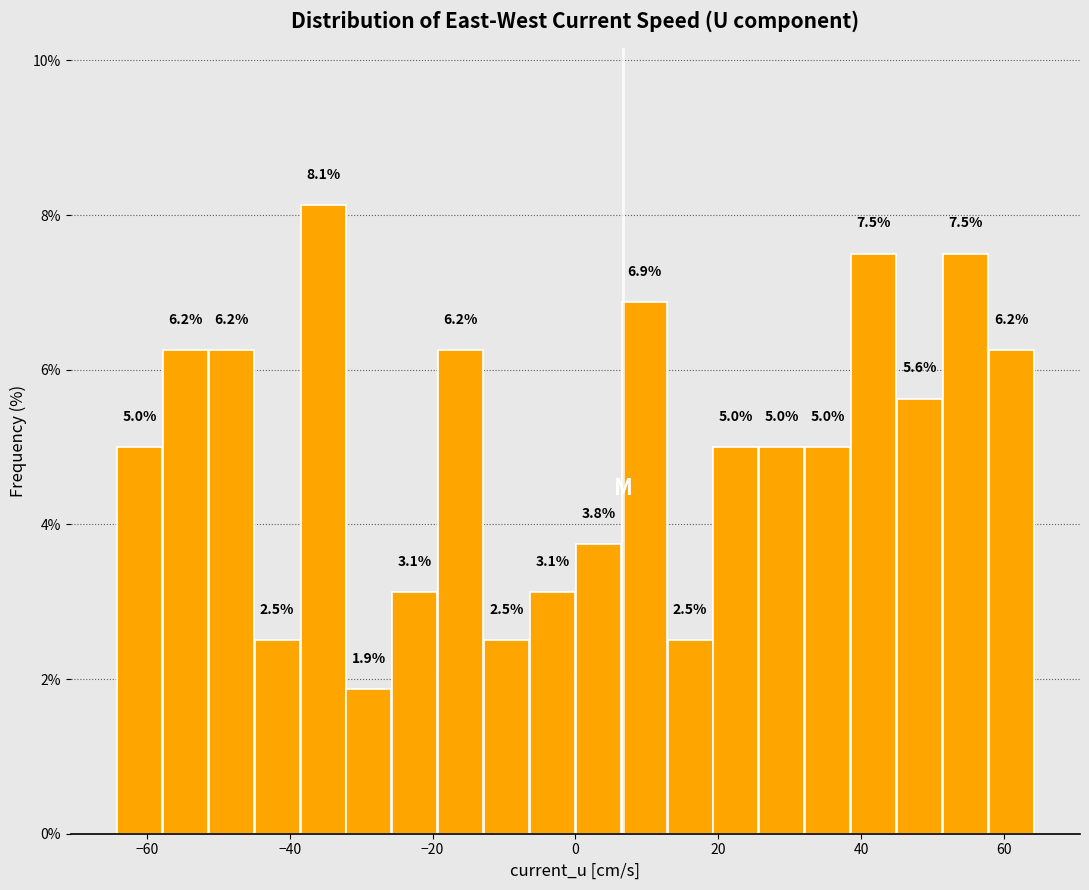

Around what value on the x-axis is the tallest bar? Give the approximate position of its centre, as read against the axis.

-36